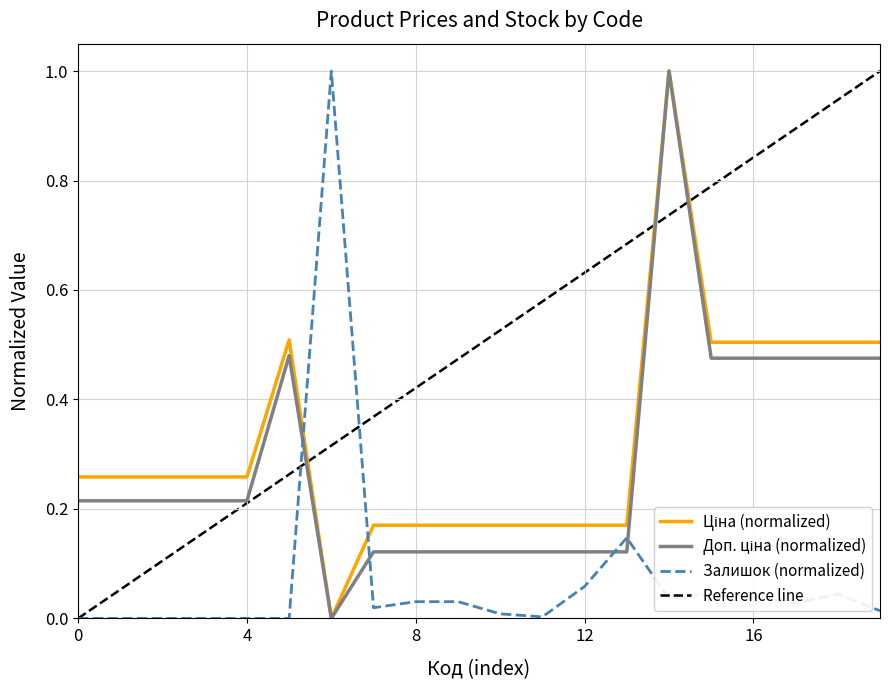

What is the highest value of the Залишок series?

1.0